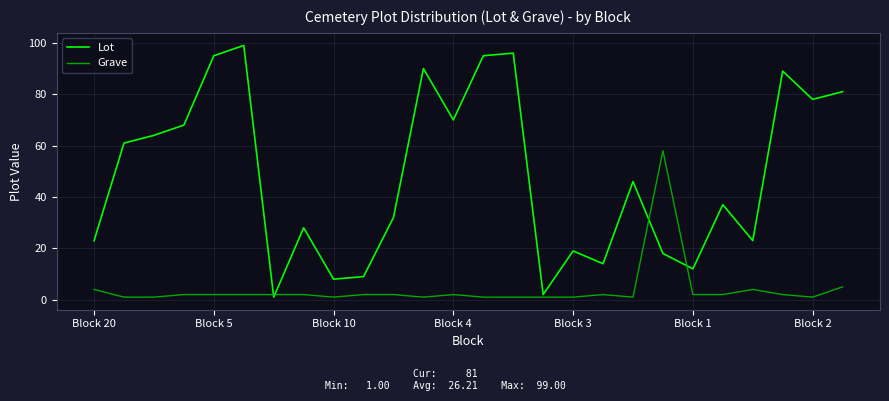

What is the highest value of the Grave series?

58